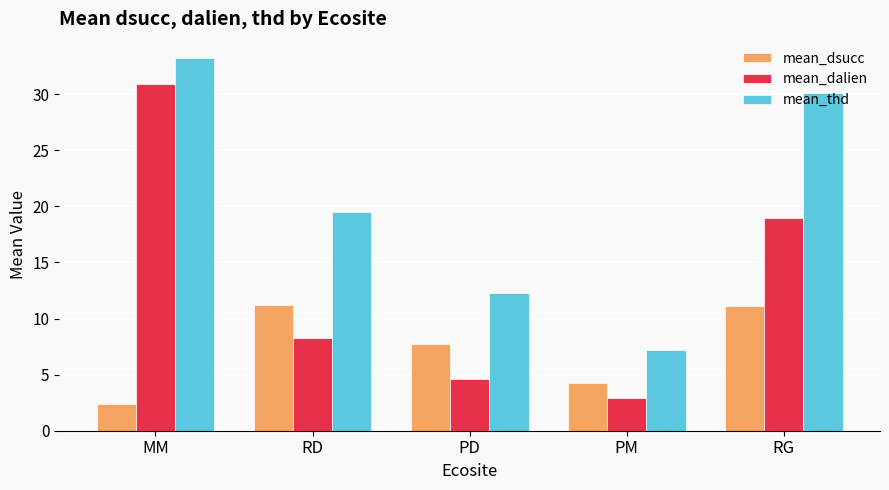

What is the greatest value displayed?

33.3